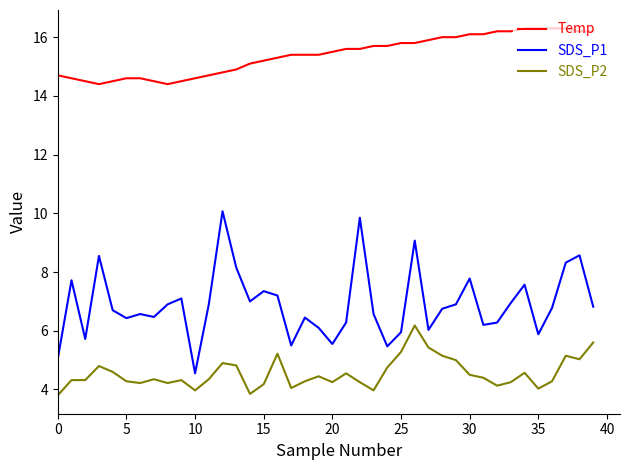

True or false: SDS_P2 and Temp cross at least once.

False